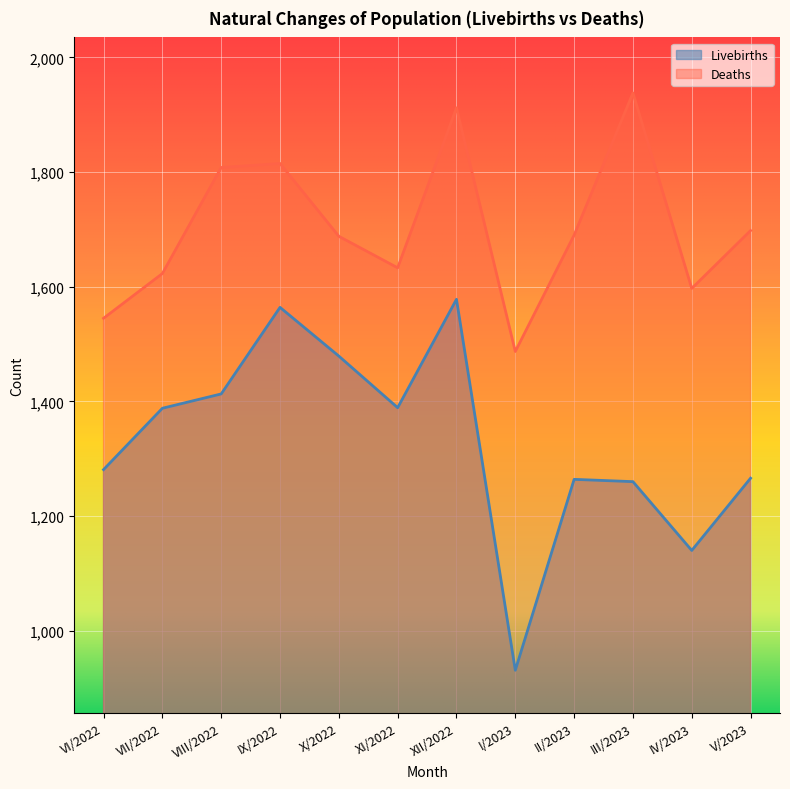

True or false: Livebirths and Deaths intersect in this chart.

False